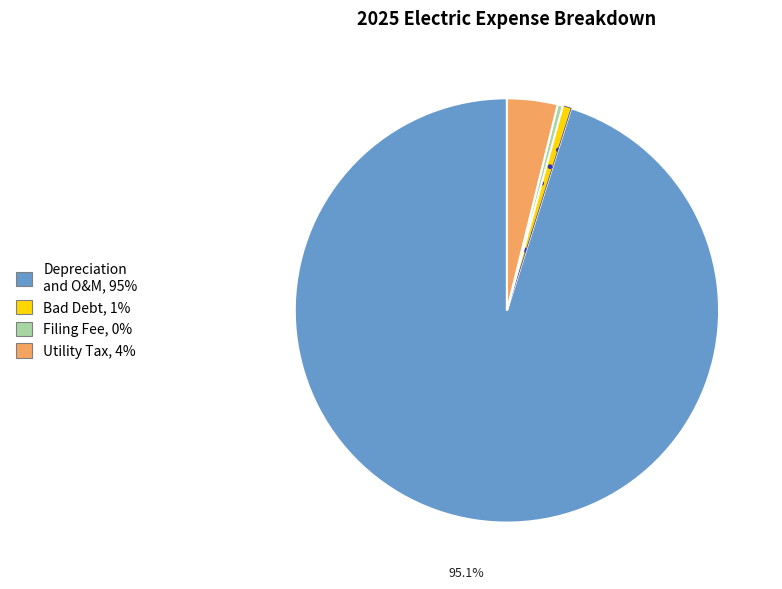

Is there any slice that represents more than half of the pie?

Yes